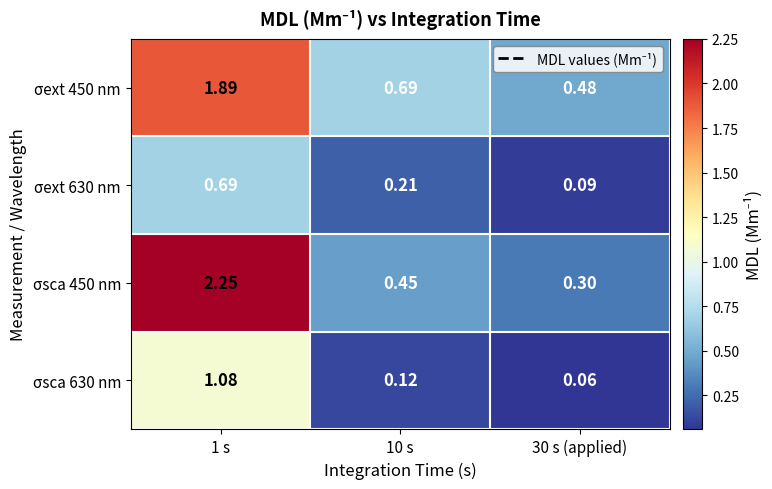

Is the value of σsca 630 nm at 30 s (applied) greater than the value of σext 630 nm at 1 s?

No